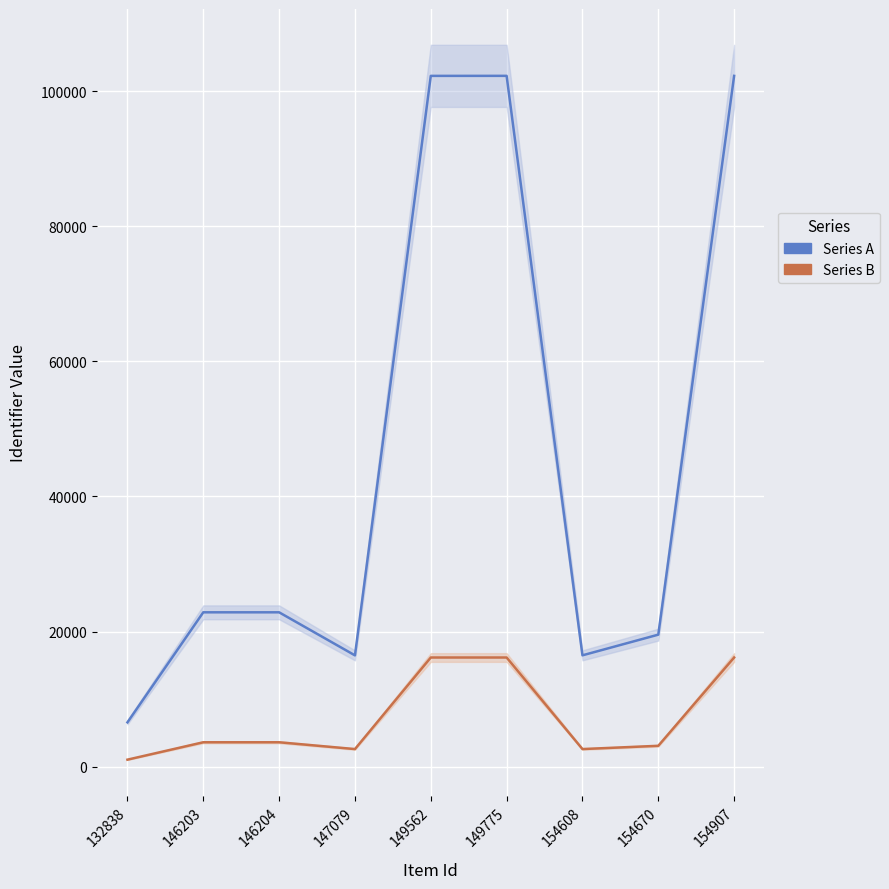

Reading left to right, what are all the values shown in this chart?

Series A: 6559	22846	22846	16473	102247	102252	16479	19539	102246
Series B: 1036	3610	3610	2603	16155	16156	2604	3087	16155